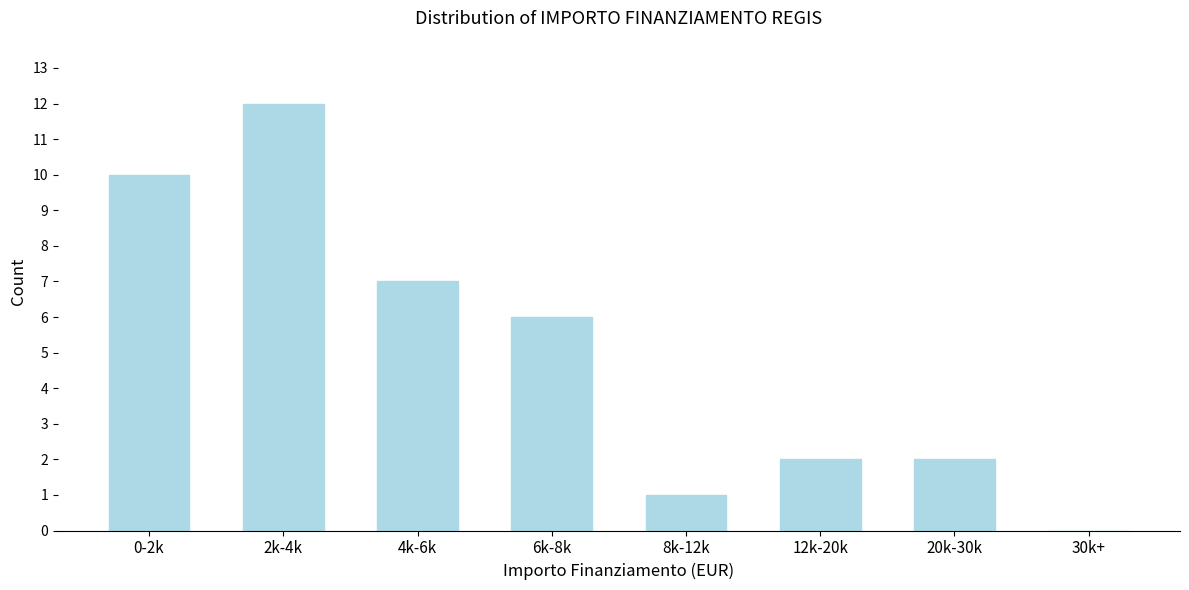

Reading left to right, what are all the values shown in this chart?

0-2k=10	2k-4k=12	4k-6k=7	6k-8k=6	8k-12k=1	12k-20k=2	20k-30k=2	30k+=0